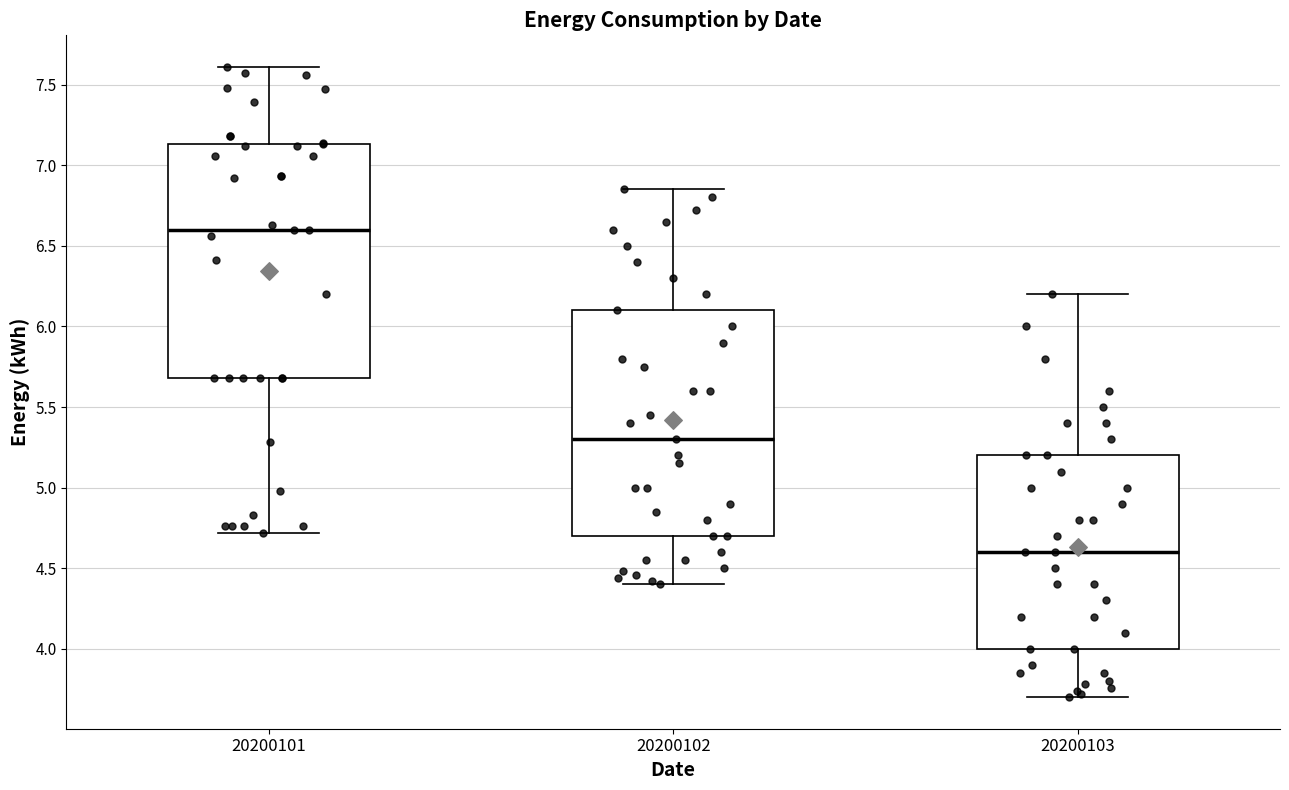

Reading left to right, transcribe this box plot: for each box, give where its median line is, the range the box spans, and where its two whiskers end, as read against the y-axis. The values are not printed on the chart, so give them approximately, as read against the axis.

20200101: median 6.60, box 5.70 to 7.15, whiskers 4.70 to 7.60
20200102: median 5.30, box 4.70 to 6.10, whiskers 4.40 to 6.85
20200103: median 4.60, box 4.00 to 5.20, whiskers 3.70 to 6.20